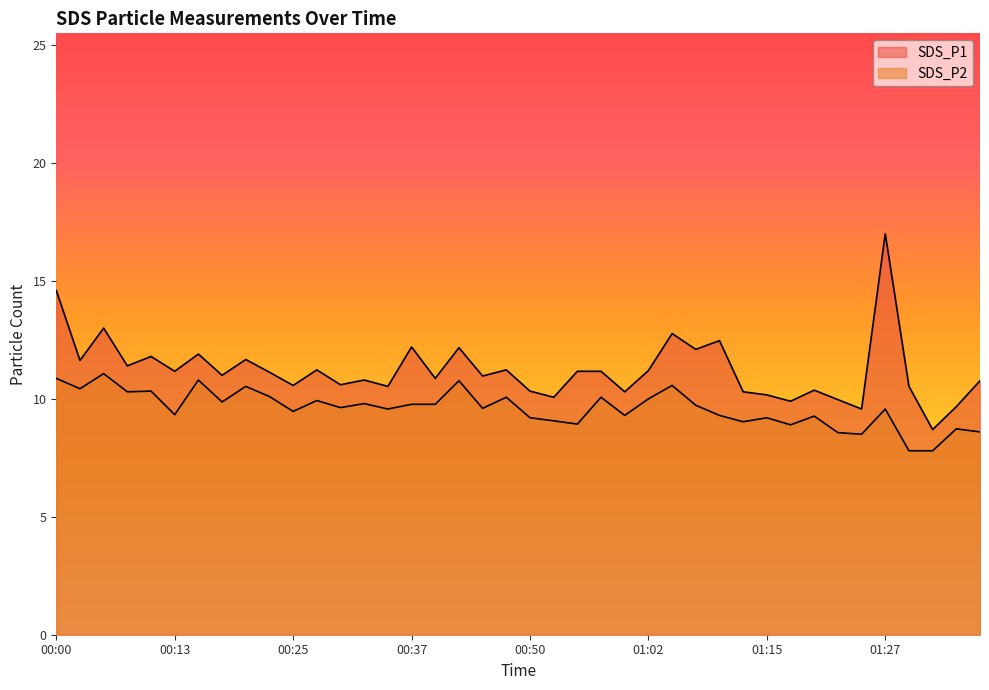

Between 01:24 and 00:25, which is larger?

00:25